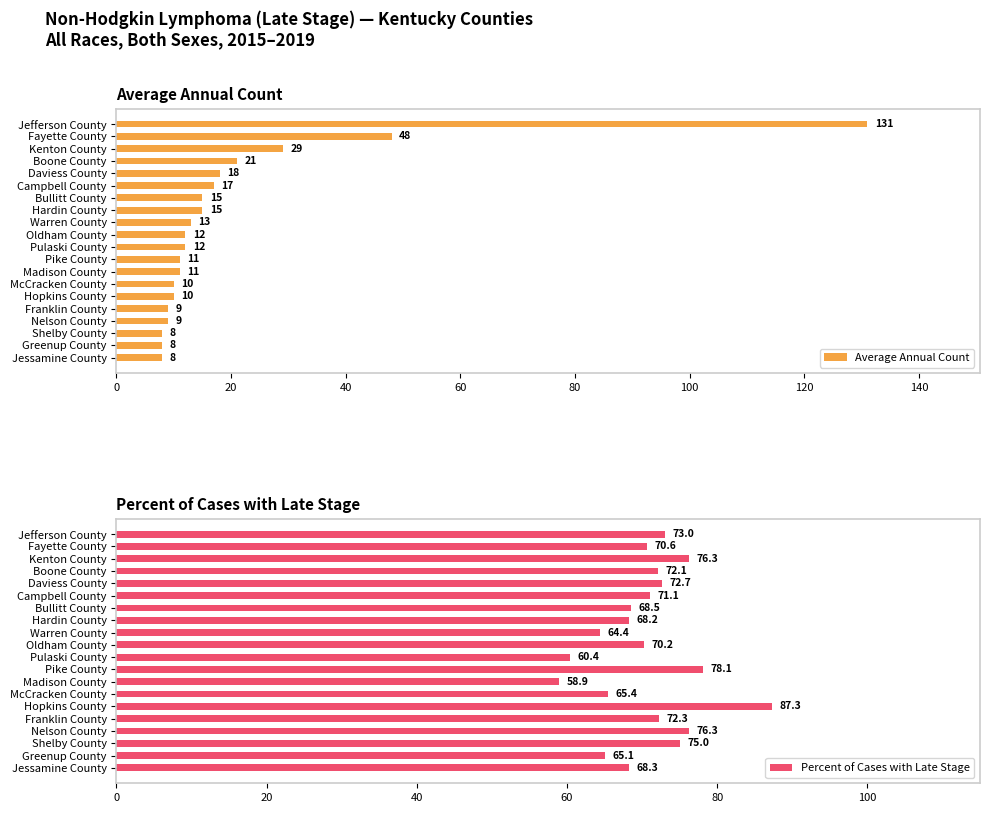

What is the sum of the Average Annual Count values at Jefferson County and Hopkins County?

141